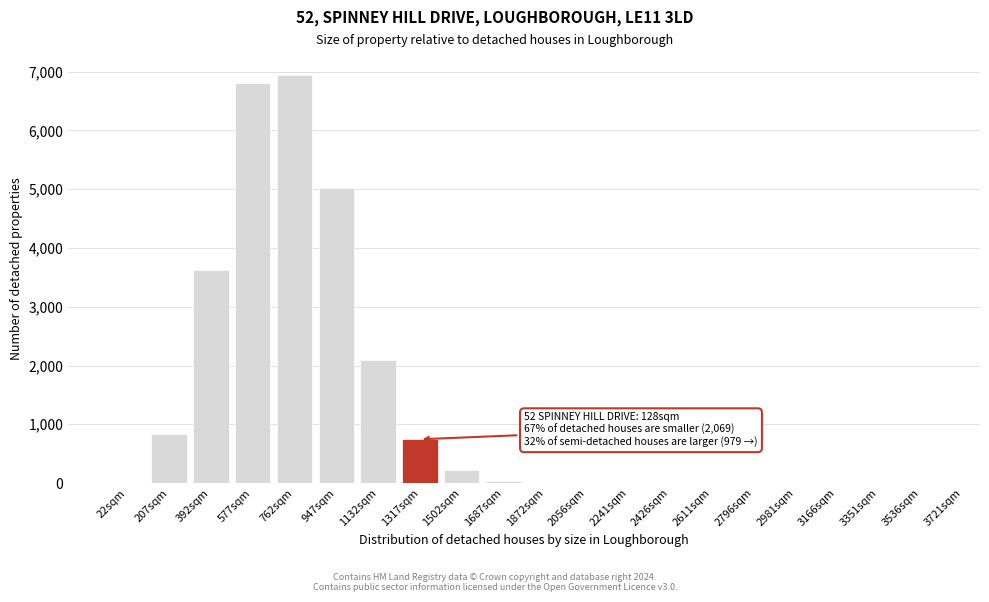

Which has a higher value, 207sqm or 3166sqm?

207sqm